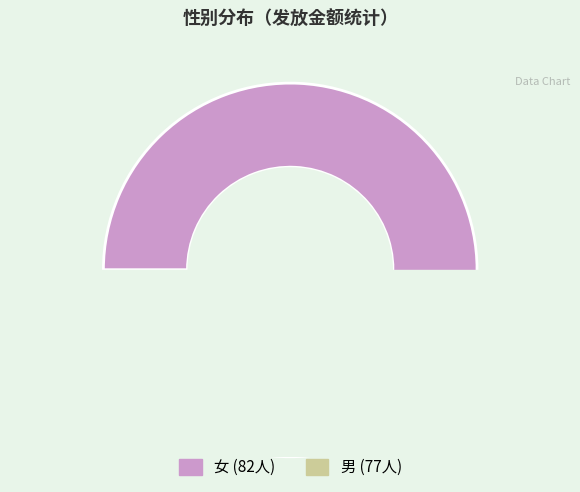

How many segments does this pie chart have?

2